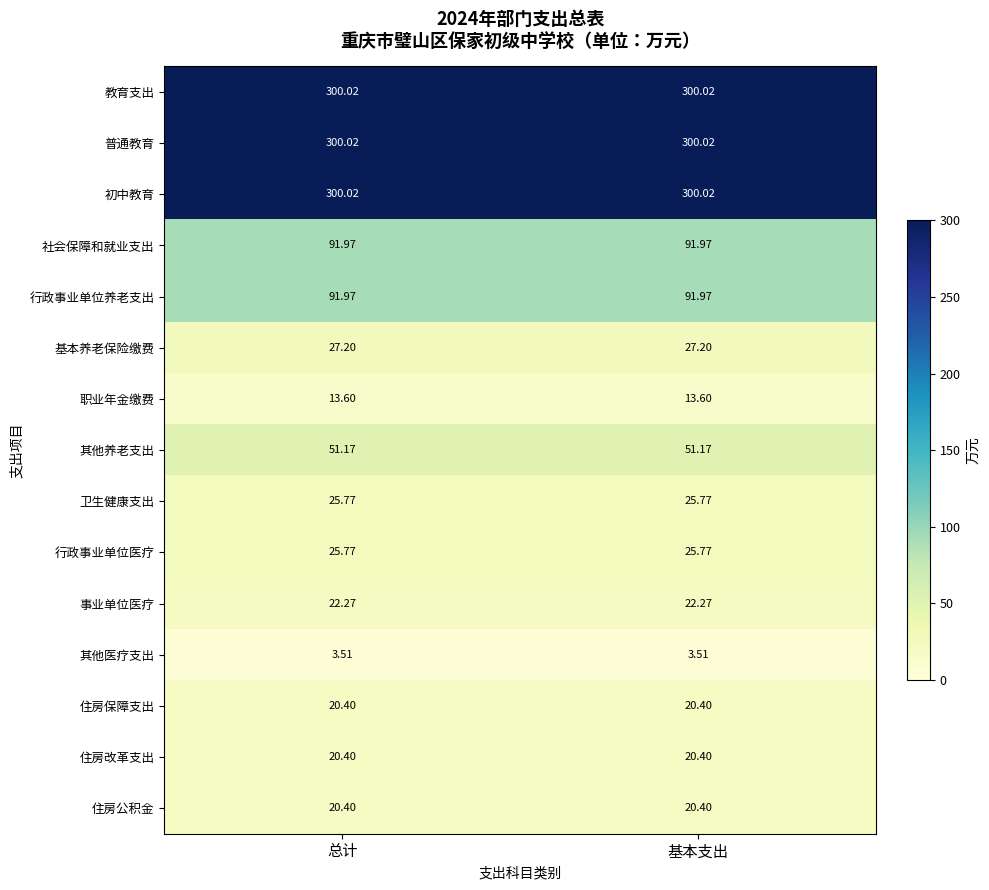

Is the value of 基本养老保险缴费 at 总计 greater than the value of 卫生健康支出 at 基本支出?

Yes